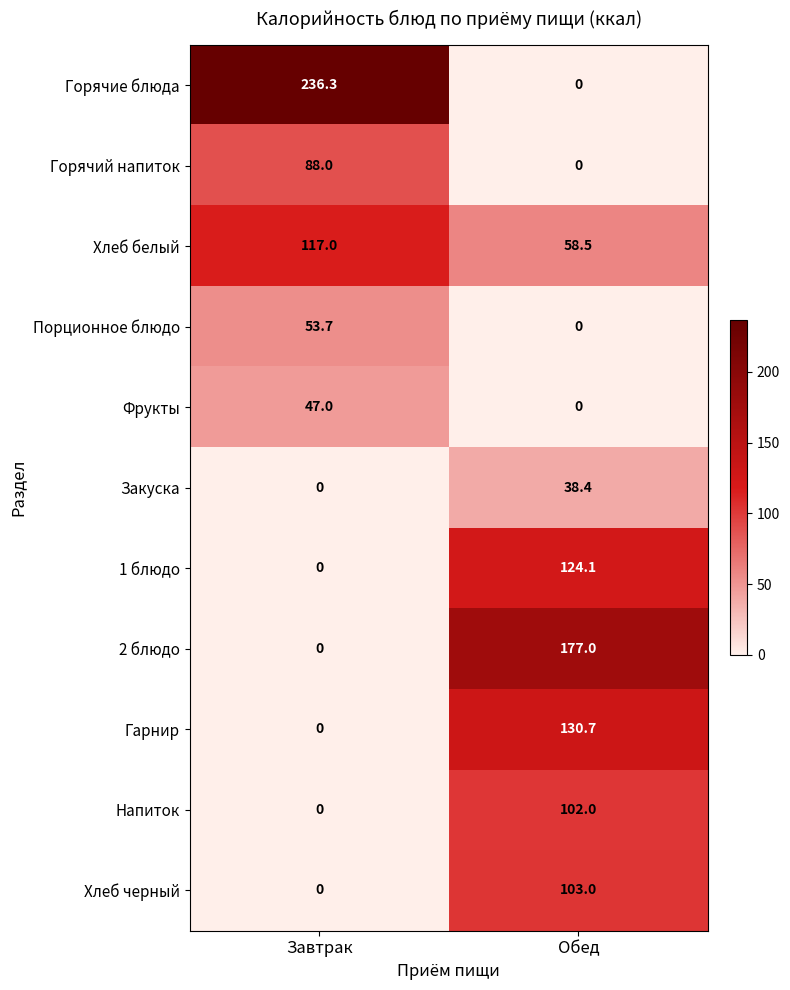

Read the Закуска value at Обед.

38.4